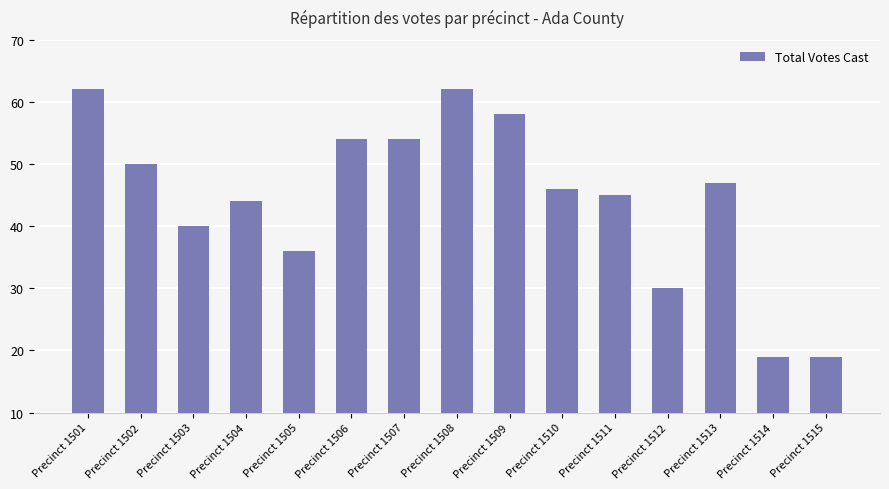

What is the change in value from Precinct 1504 to Precinct 1511?

+1